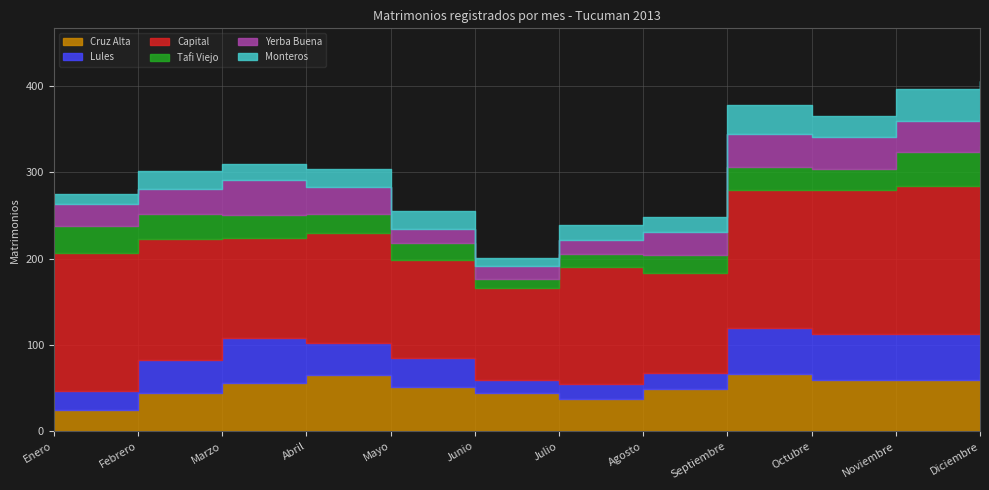

What is the value of the Yerba Buena point at the 7th from the left?

16